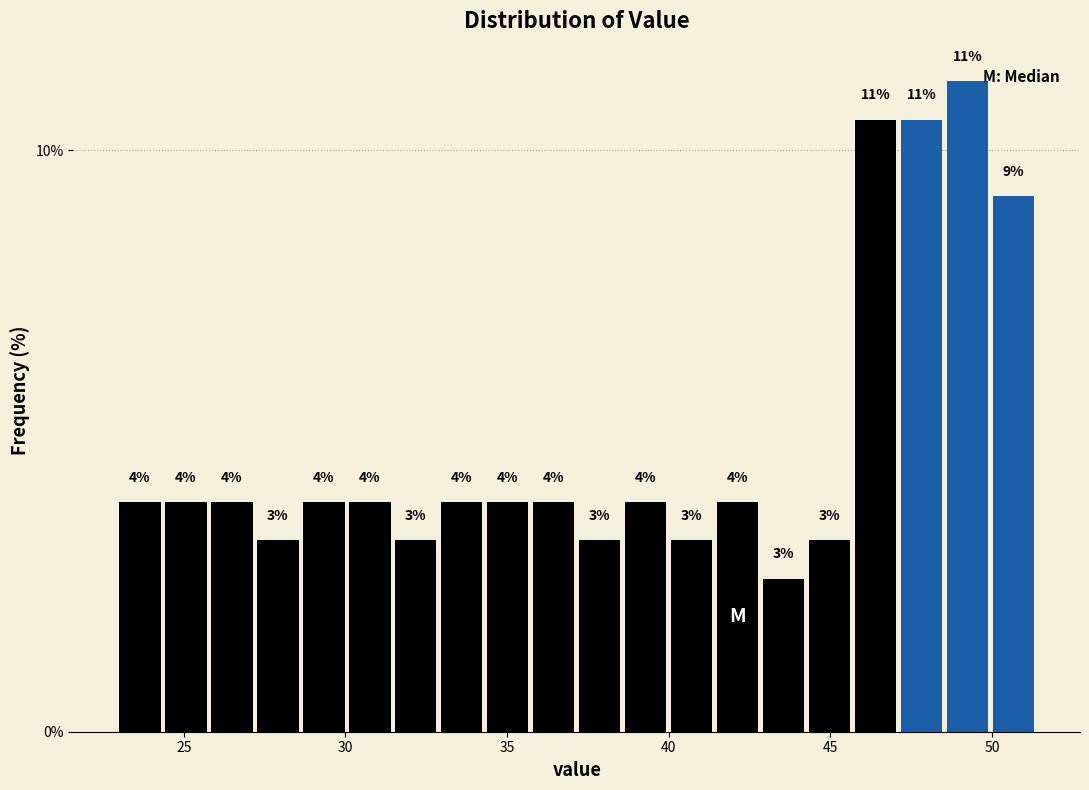

Around what value on the x-axis is the tallest bar? Give the approximate position of its centre, as read against the axis.

49.0